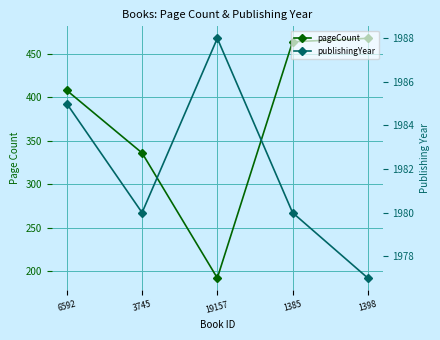

What is the lowest value of the pageCount series?

192